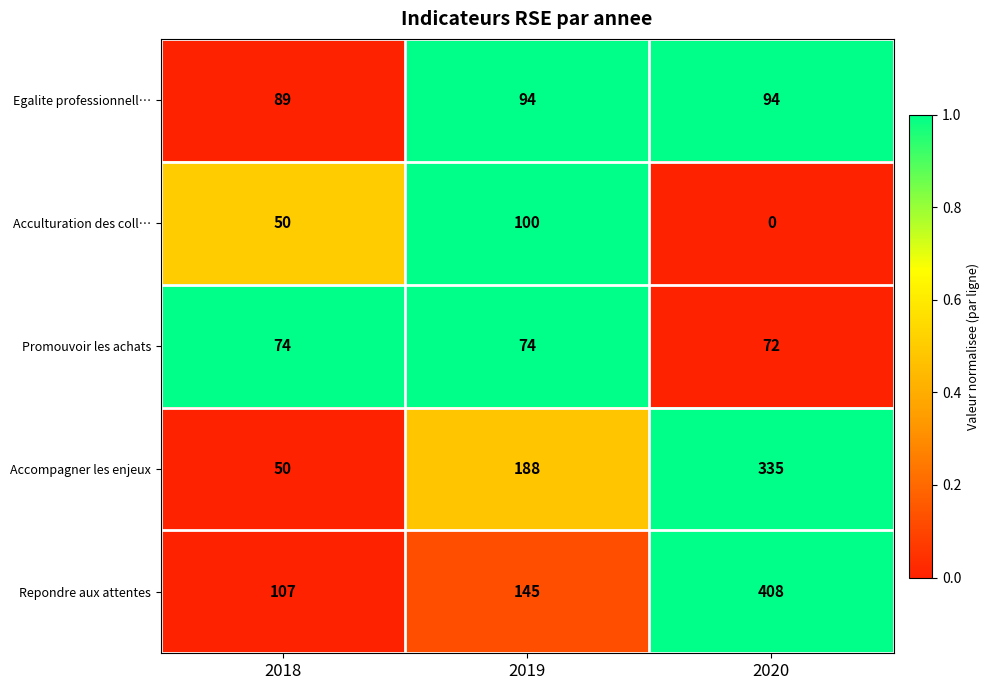

Where is Accompagner les enjeux nearest to the value 192?

2019